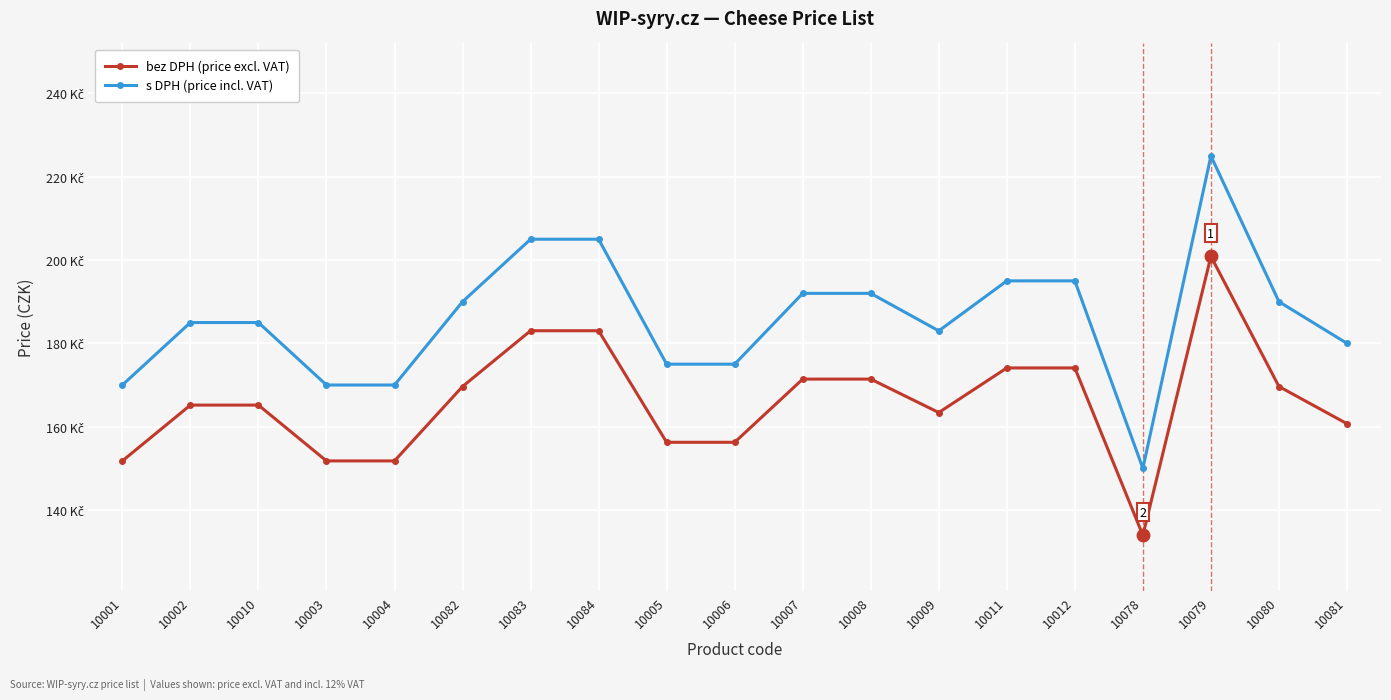

At which label is s DPH (price incl. VAT) closest to 187?

10002